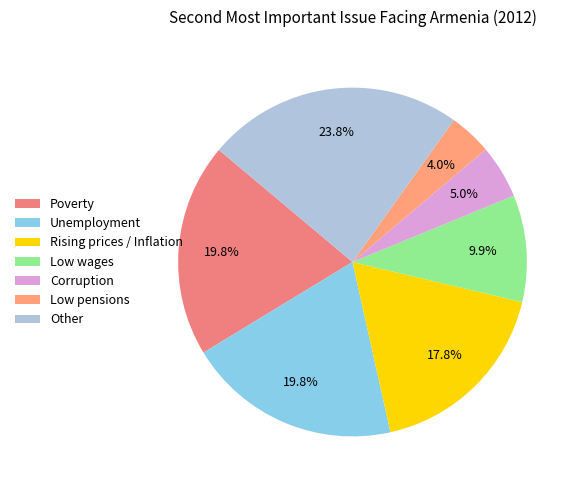

To the nearest percent, what portion does Rising prices / Inflation represent?

18%